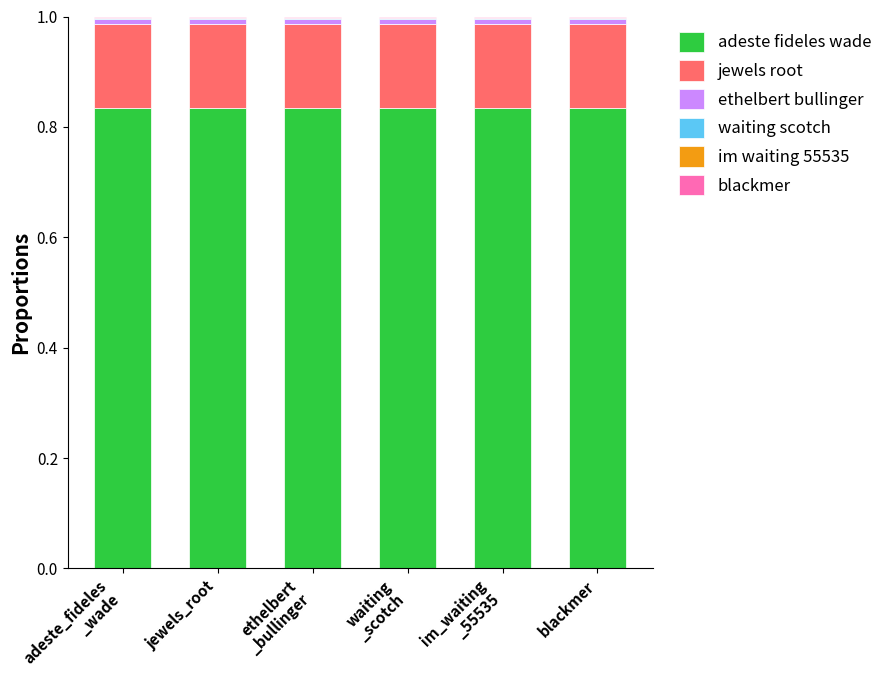

The value of adeste fideles wade at jewels_root is 0.8. True or false?

True